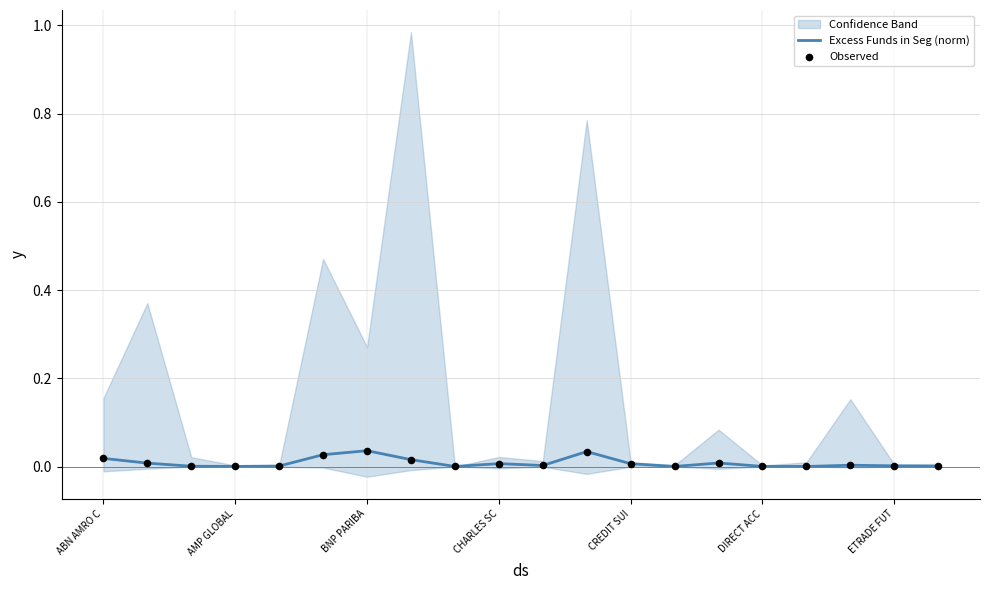

At how many categories does at least one series exceed 0?

20